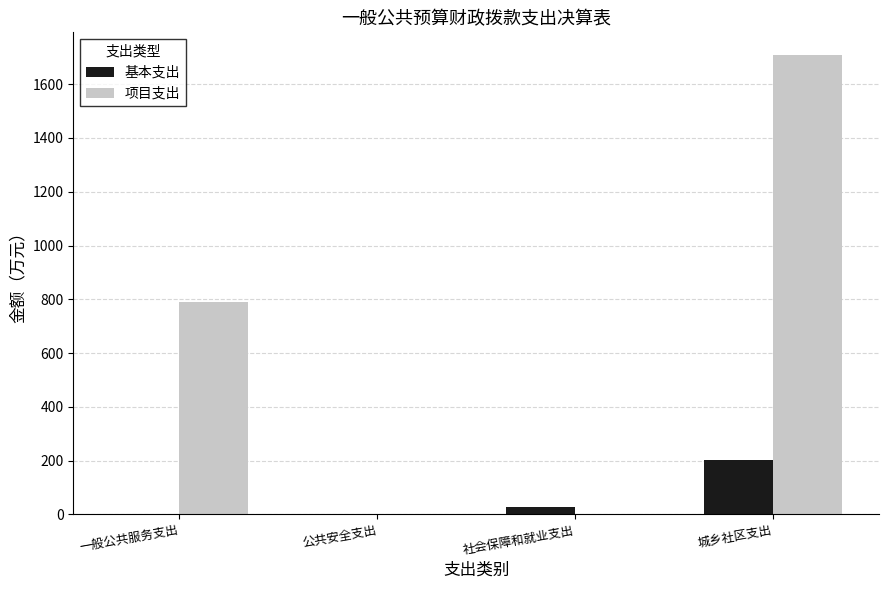

Between 一般公共服务支出 and 公共安全支出, which series saw the biggest shift?

项目支出